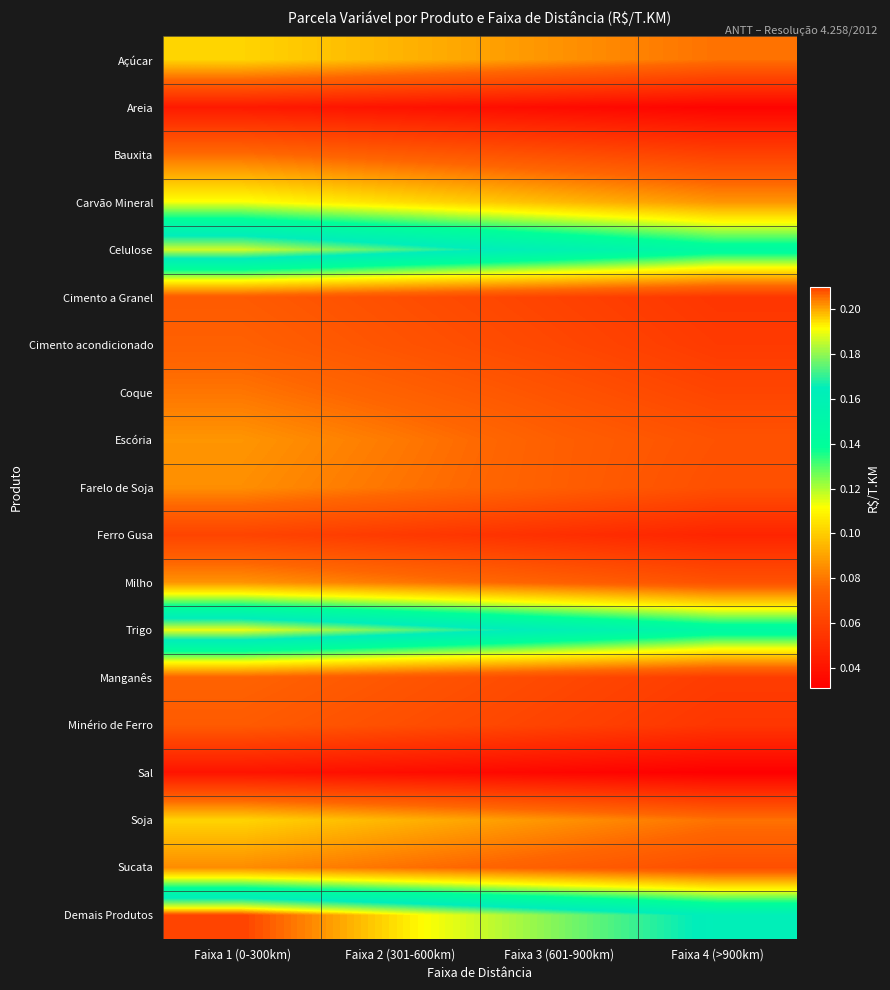

Which series has the widest spread of values?

Demais Produtos